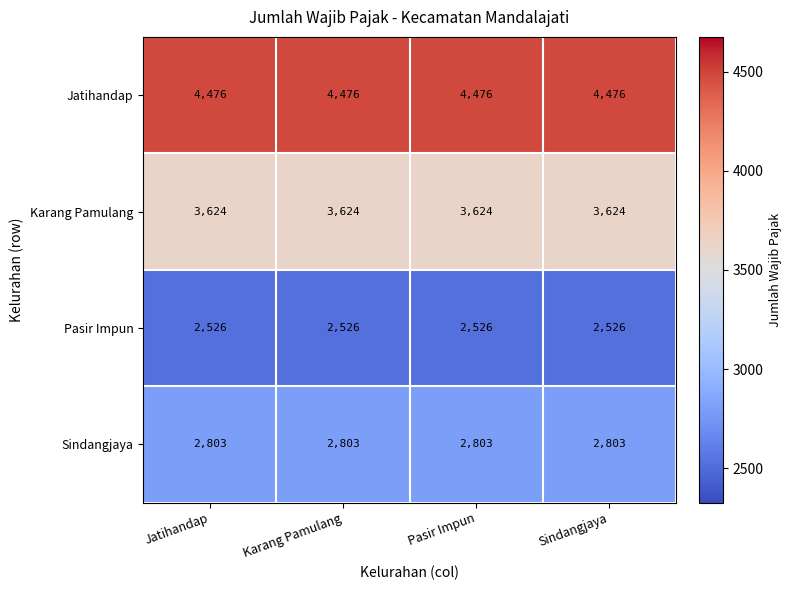

True or false: Sindangjaya has a value of 2803 at Pasir Impun.

True